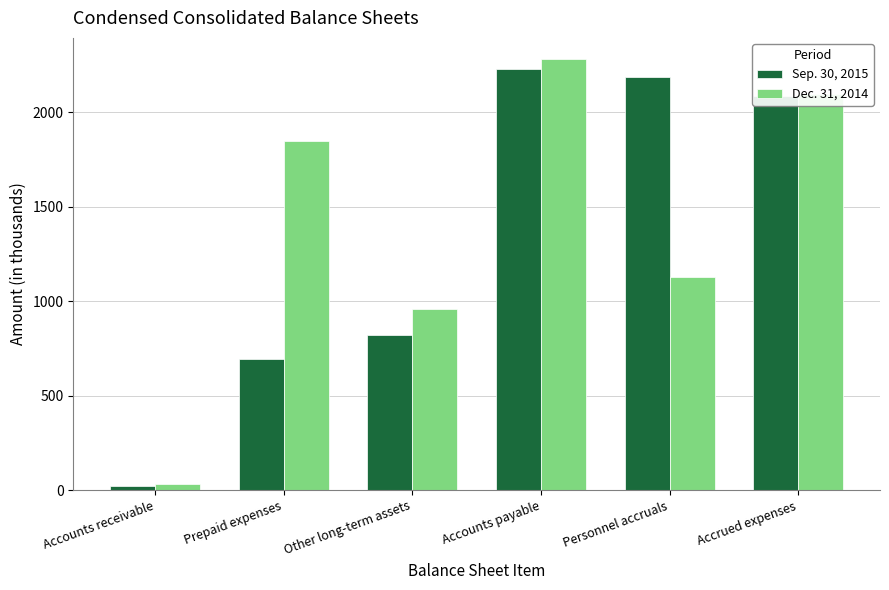

Which series has the largest total across all categories?

Dec. 31, 2014